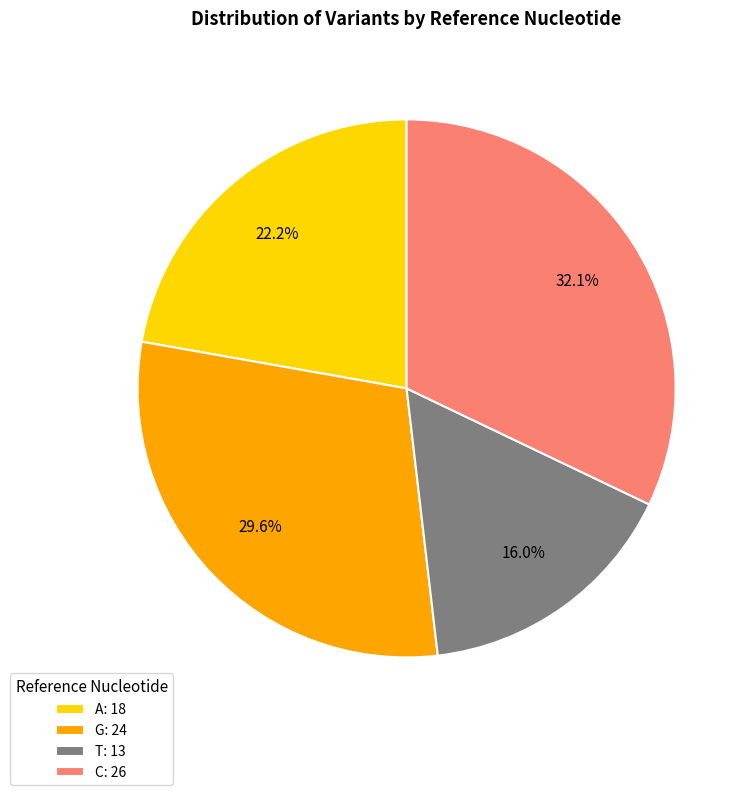

Is it true that T is 4% of the pie?

False